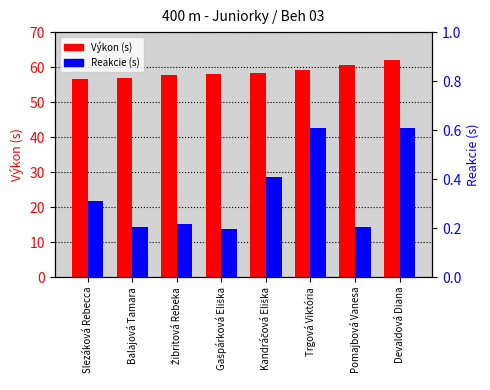

Reading left to right, transcribe all the data shown in this chart.

Výkon (s): 56.7	57.0	57.8	58.0	58.4	59.2	60.7	62.0
Reakcie (s): 0.3	0.2	0.2	0.2	0.4	0.6	0.2	0.6